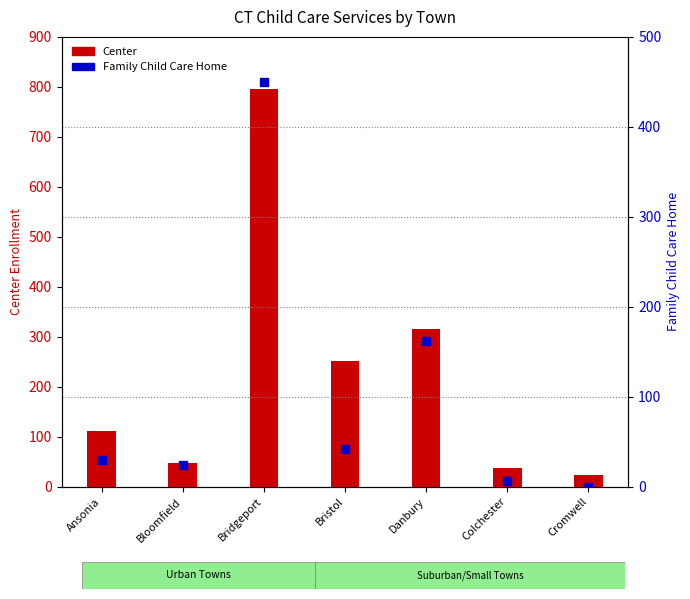

Is the value of Family Child Care Home at Bridgeport greater than the value of Center at Bristol?

Yes